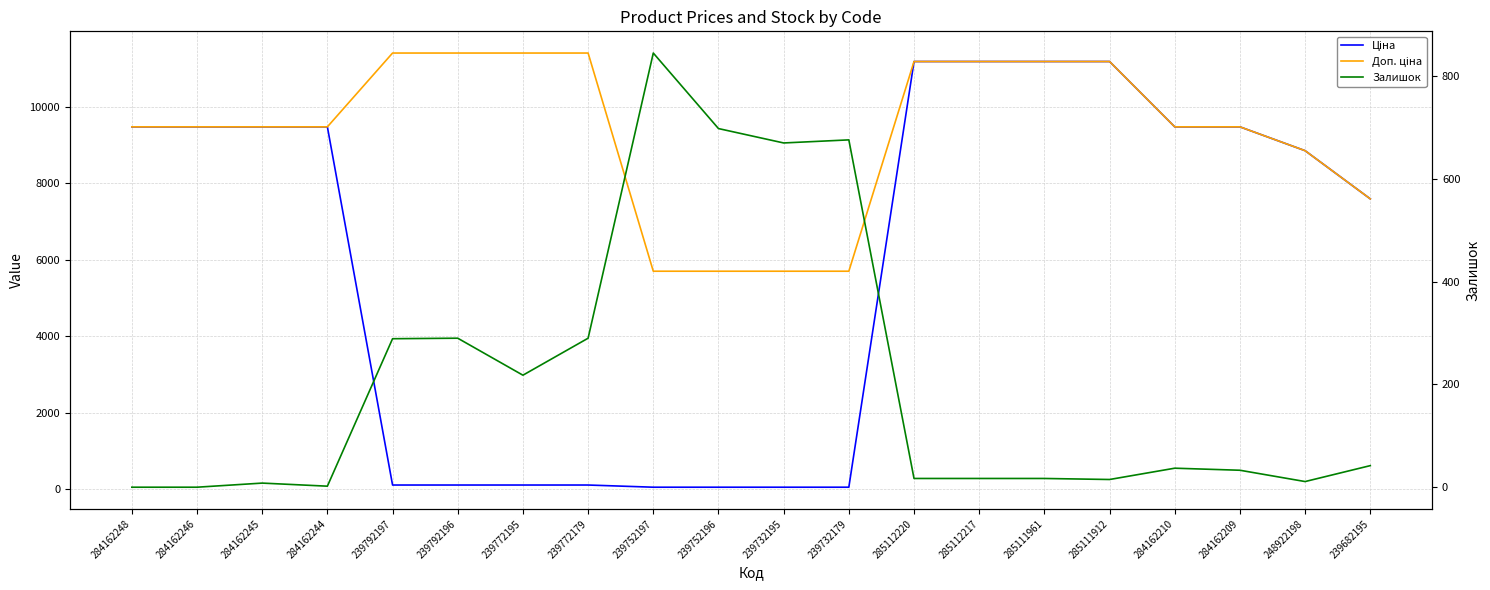

Where is Залишок nearest to the value 422?

239792196